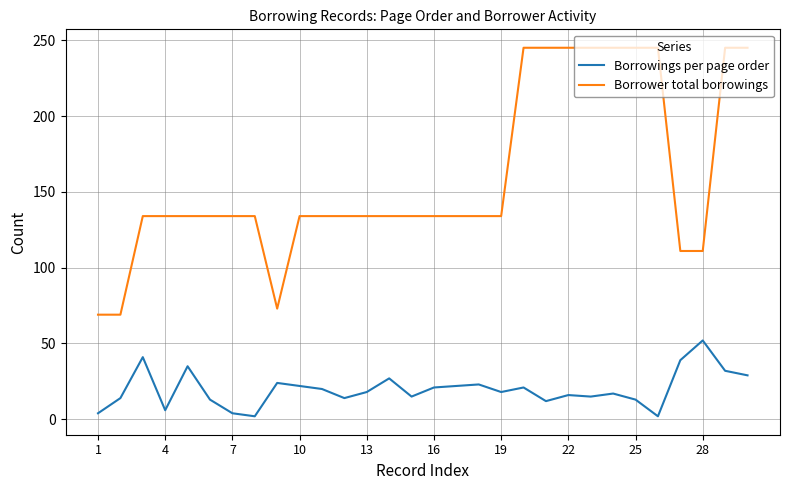

What is the highest value of the Borrowings per page order series?

52